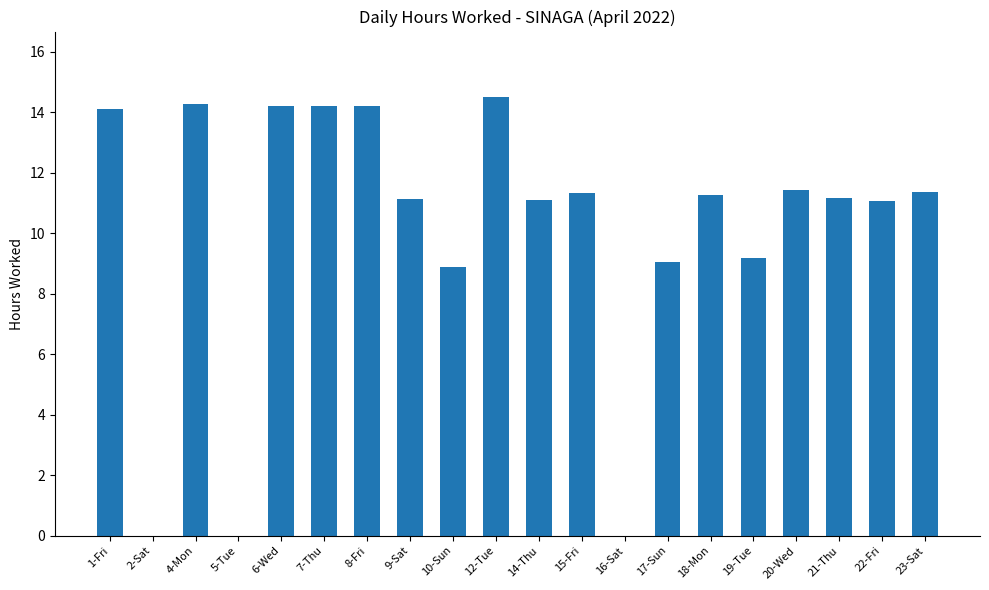

Where is the data nearest to the value 7?

10-Sun